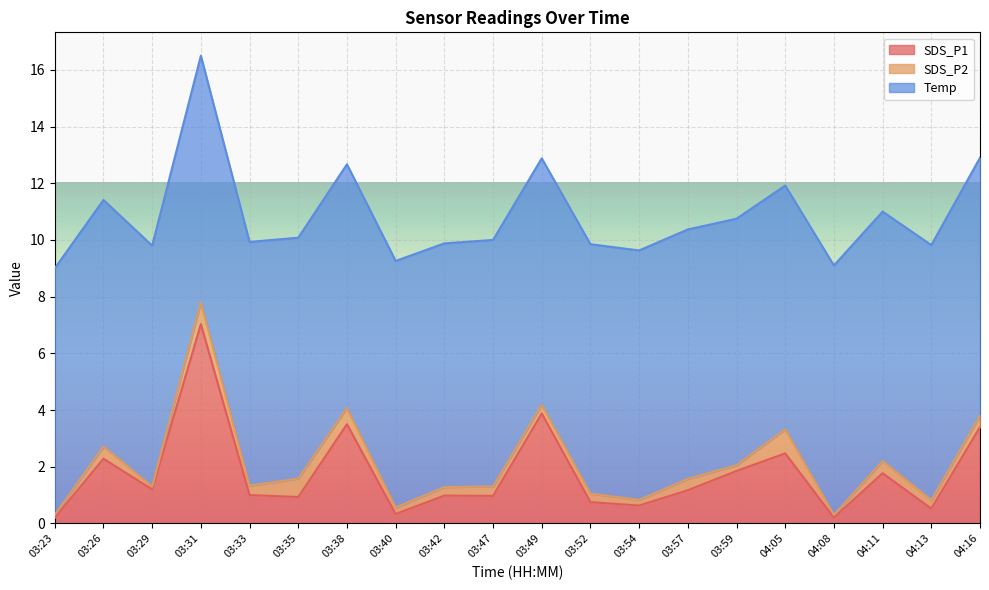

What is the spread (max minus min) of values at 04:13?

8.7